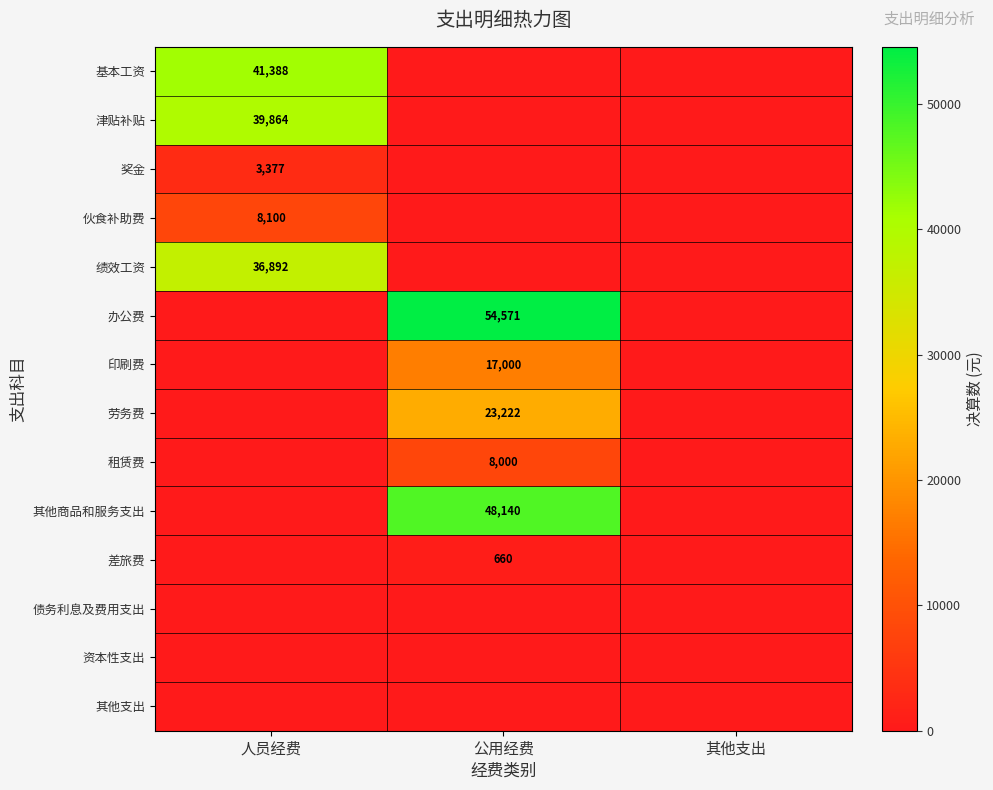

Is it true that 基本工资 equals 41388 at 人员经费?

True